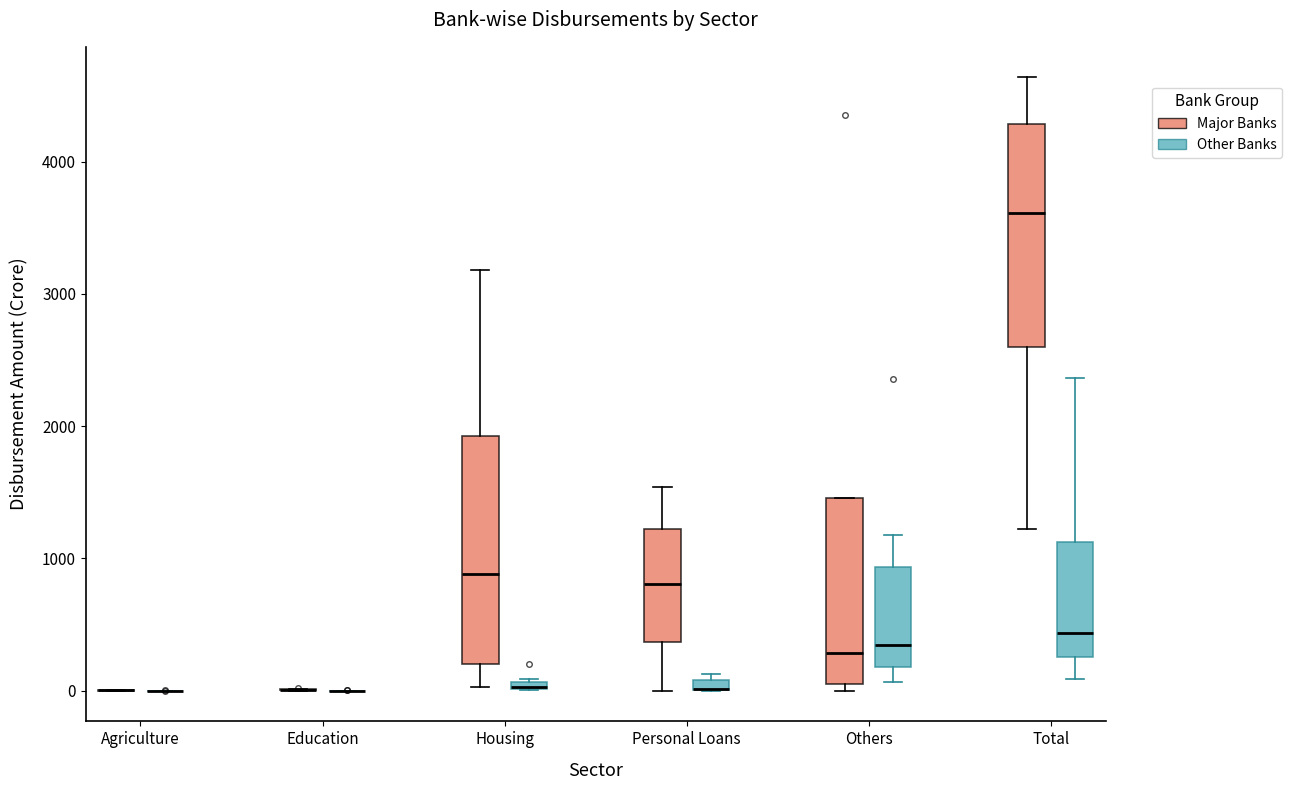

Where is the upper edge of the box for Personal Loans (Other Banks) on the y-axis? The values are not printed on the chart, so give them approximately, as read against the axis.

100